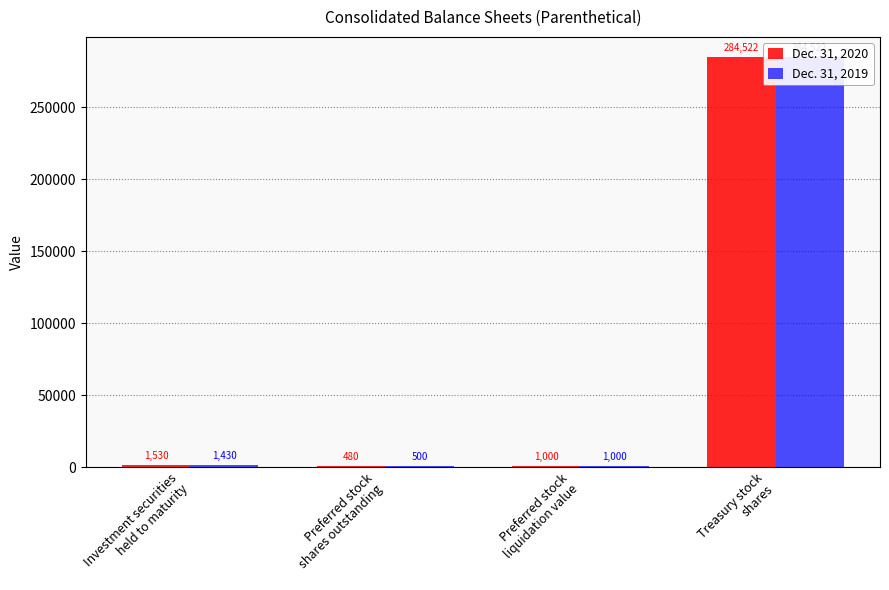

Reading right to left, list all the values displayed in this chart.

Dec. 31, 2020: 284522	1000	480	1530
Dec. 31, 2019: 284522	1000	500	1430